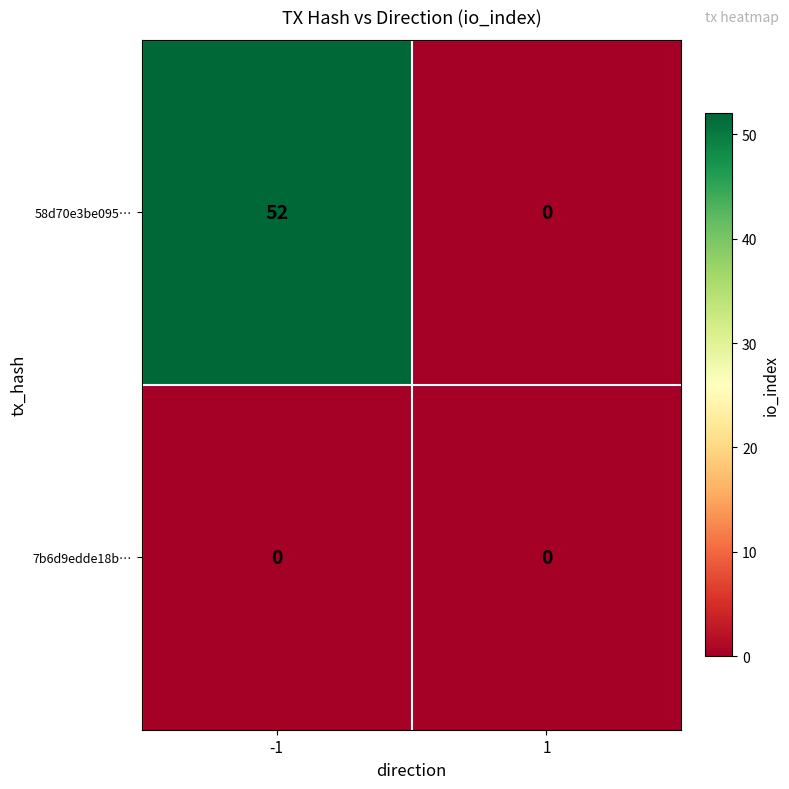

Is it true that 7b6d9edde18b… equals 0 at 1?

True